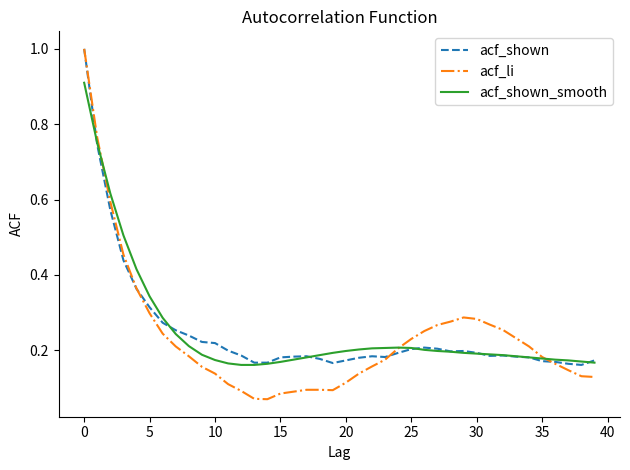

Which series has the widest spread of values?

acf_li